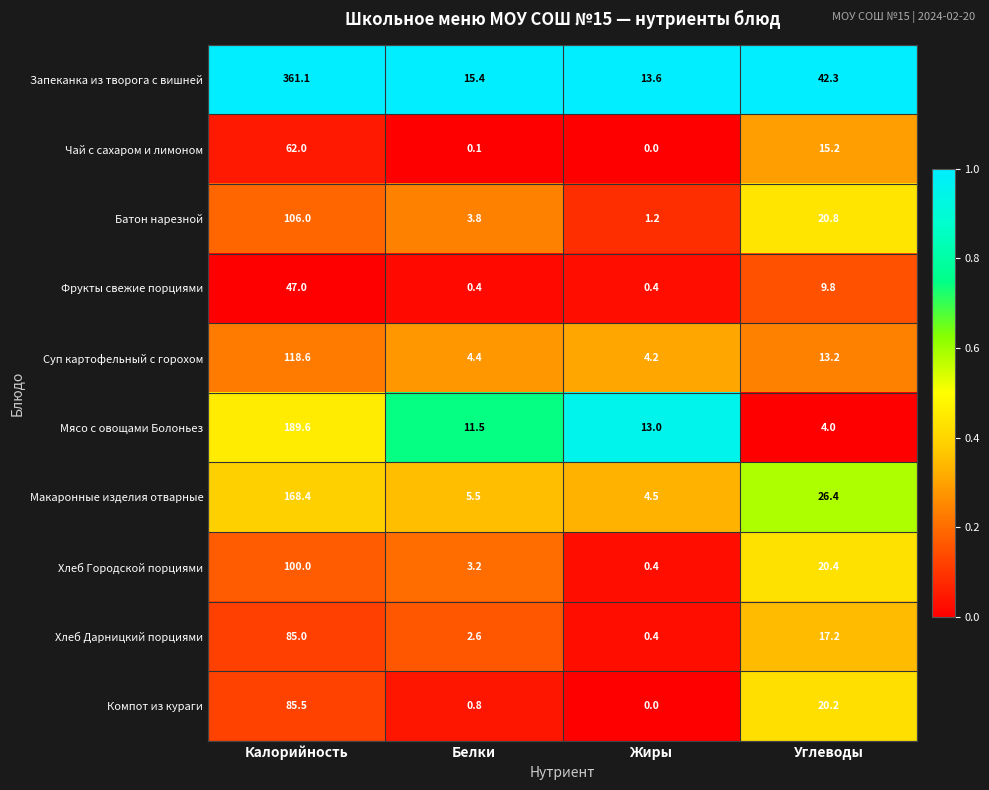

What is the difference between the maximum and minimum values in the Хлеб Городской порциями series?

99.6